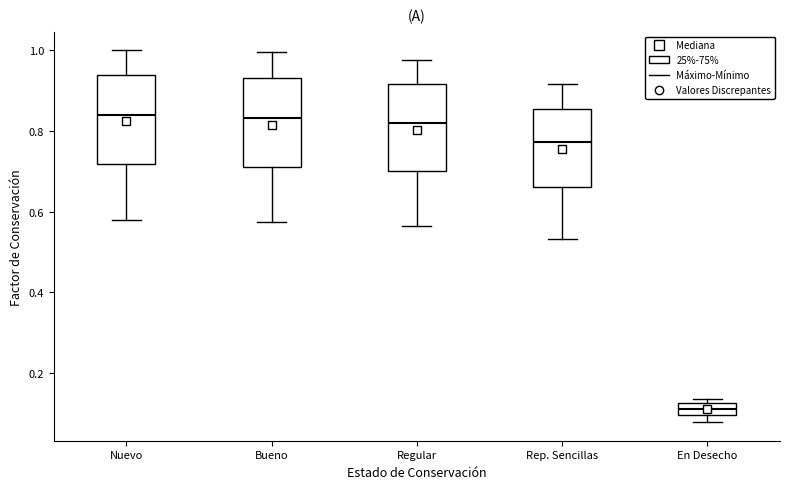

Where is the lower edge of the box for En Desecho on the y-axis? The values are not printed on the chart, so give them approximately, as read against the axis.

0.10